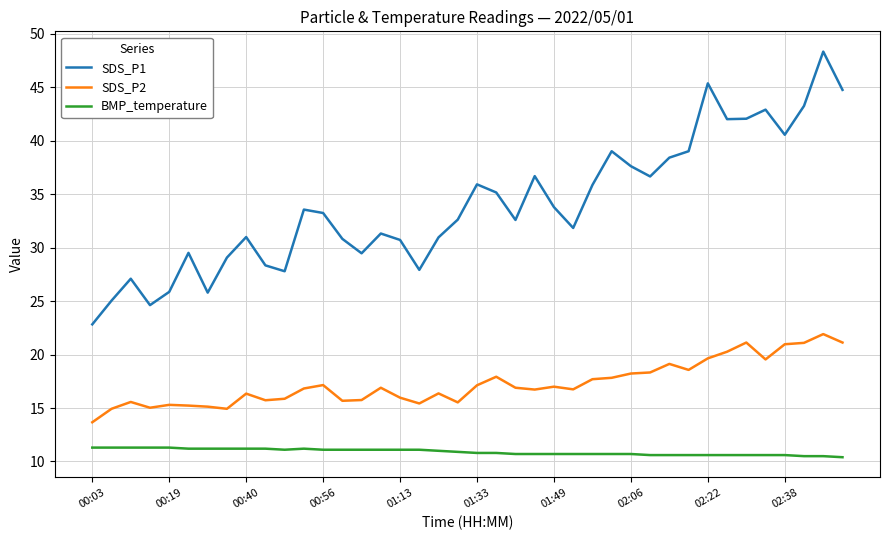

What is the greatest value displayed?

48.4